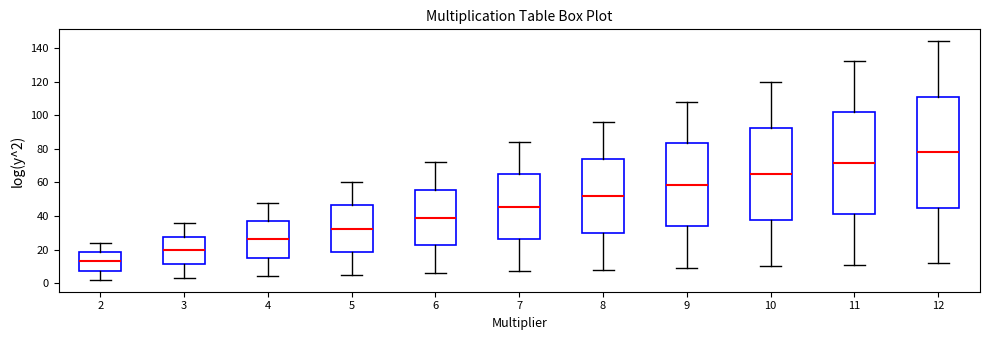

Reading left to right, transcribe this box plot: for each box, give where its median line is, the range the box spans, and where its two whiskers end, as read against the y-axis. The values are not printed on the chart, so give them approximately, as read against the axis.

2: median 14, box 8 to 18, whiskers 2 to 24
3: median 20, box 12 to 28, whiskers 4 to 36
4: median 26, box 16 to 38, whiskers 4 to 48
5: median 32, box 18 to 46, whiskers 6 to 60
6: median 40, box 22 to 56, whiskers 6 to 72
7: median 46, box 26 to 64, whiskers 8 to 84
8: median 52, box 30 to 74, whiskers 8 to 96
9: median 58, box 34 to 84, whiskers 10 to 108
10: median 66, box 38 to 92, whiskers 10 to 120
11: median 72, box 42 to 102, whiskers 12 to 132
12: median 78, box 46 to 112, whiskers 12 to 144